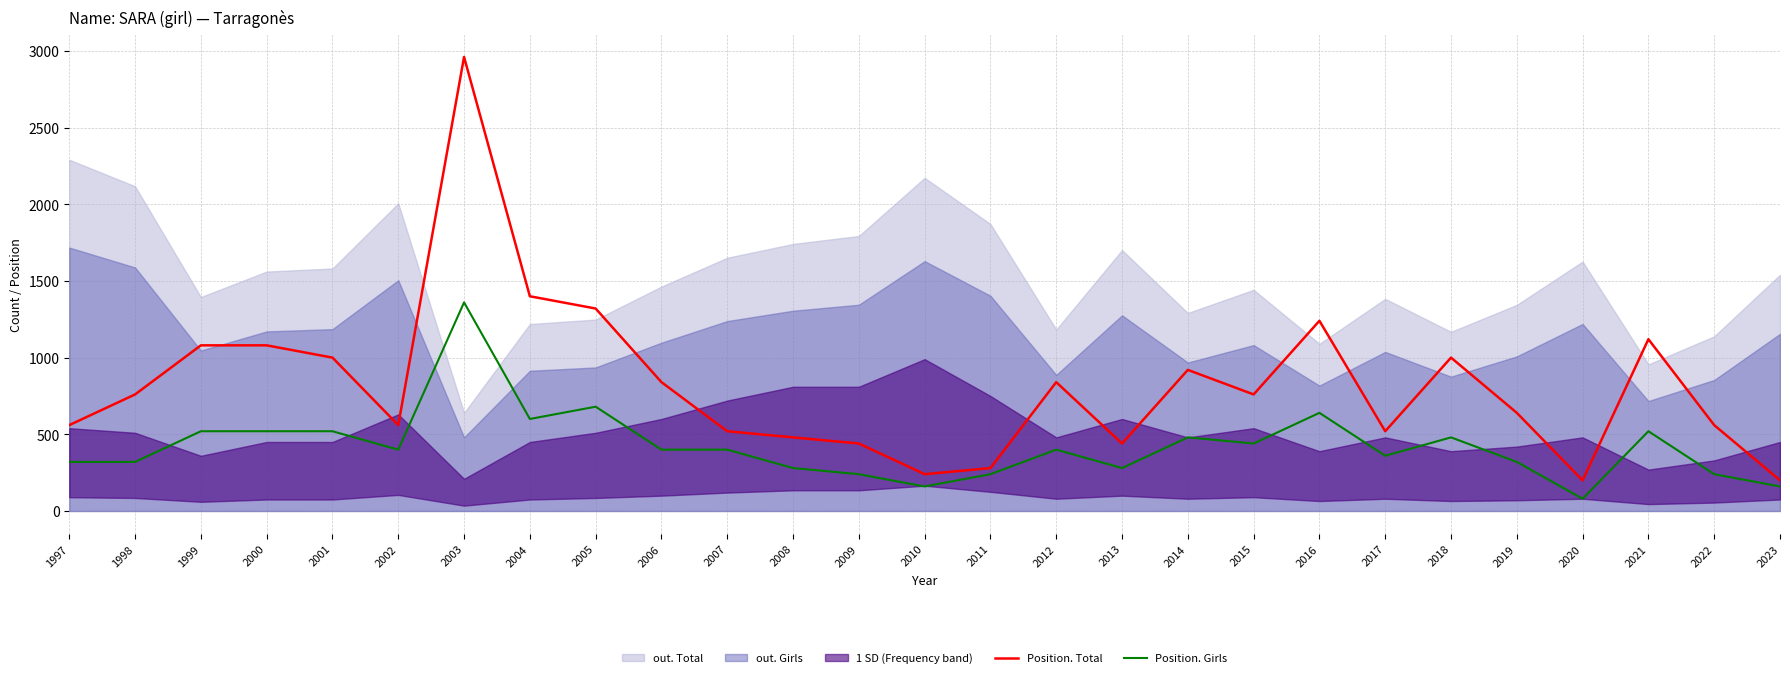

True or false: Position. Total and Position. Girls cross at least once.

False